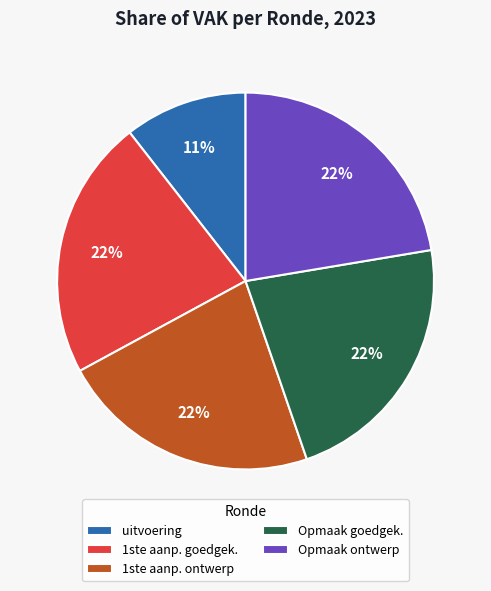

Does uitvoering account for over 50% of the chart?

No